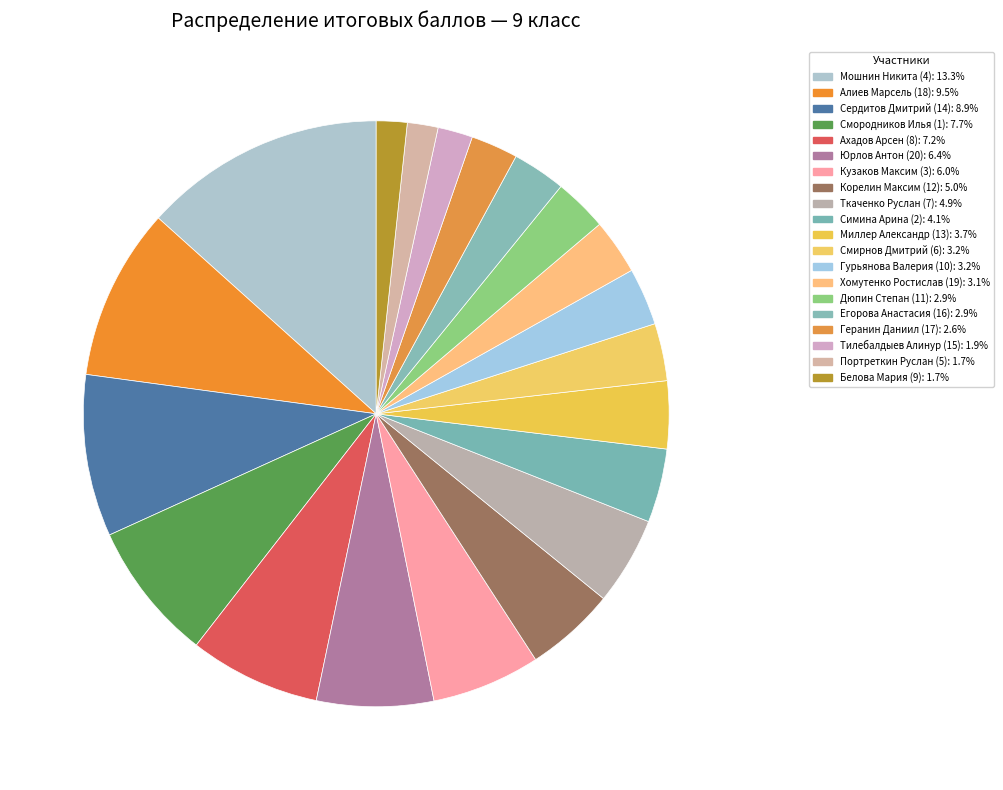

How many segments does this pie chart have?

20